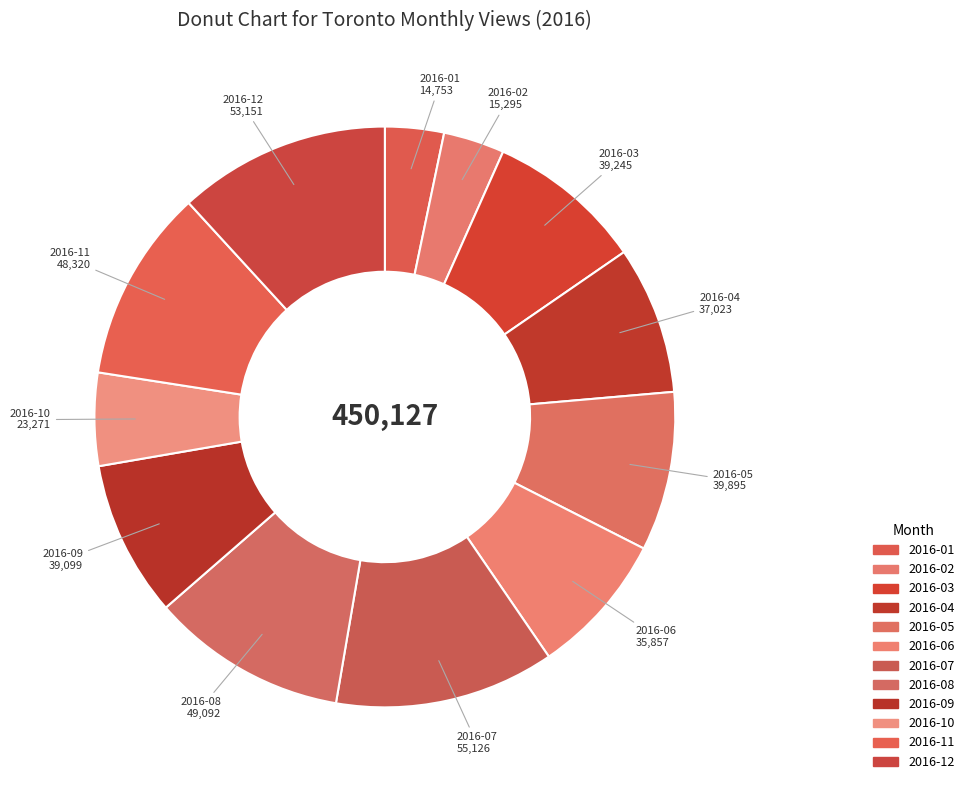

To the nearest percent, what percentage of the pie is 2016-01?

3%